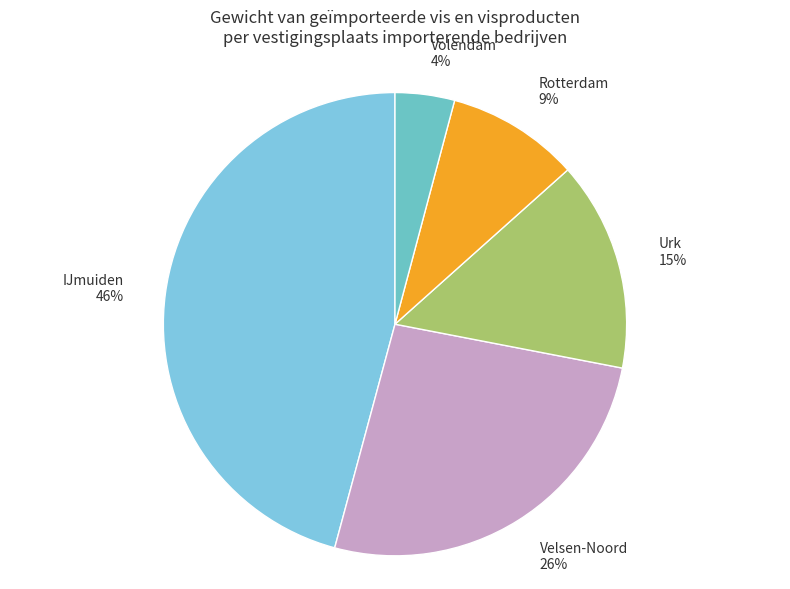

Do Rotterdam and IJmuiden together represent more than half of the pie?

Yes